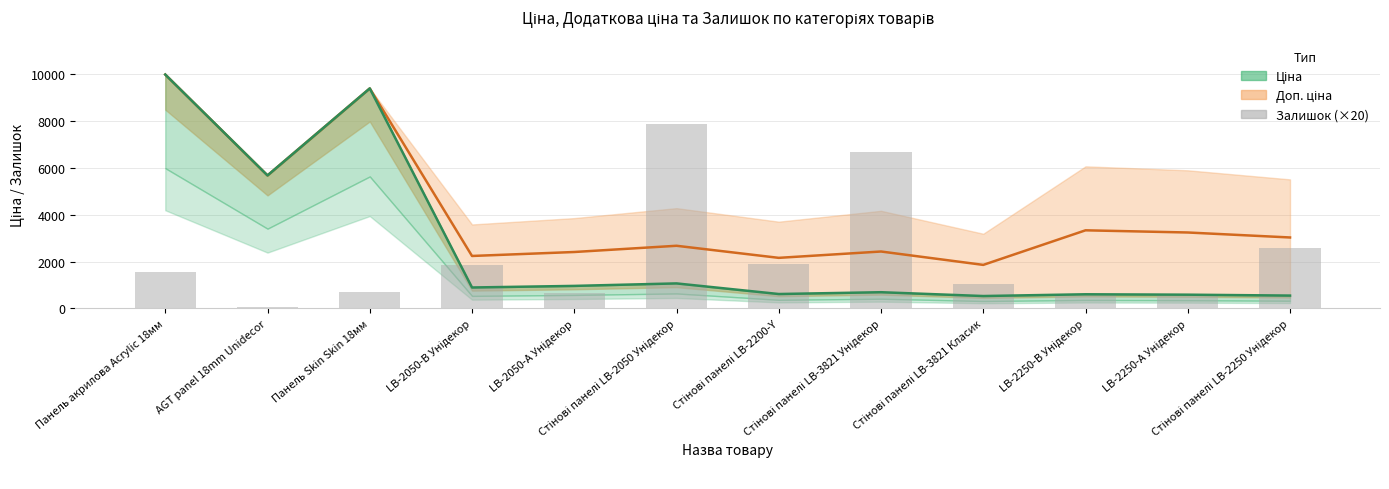

Rank the series at Панель акрилова Acrylic 18мм from highest to lowest value.

Доп. ціна (середня), Ціна, Залишок (×20)